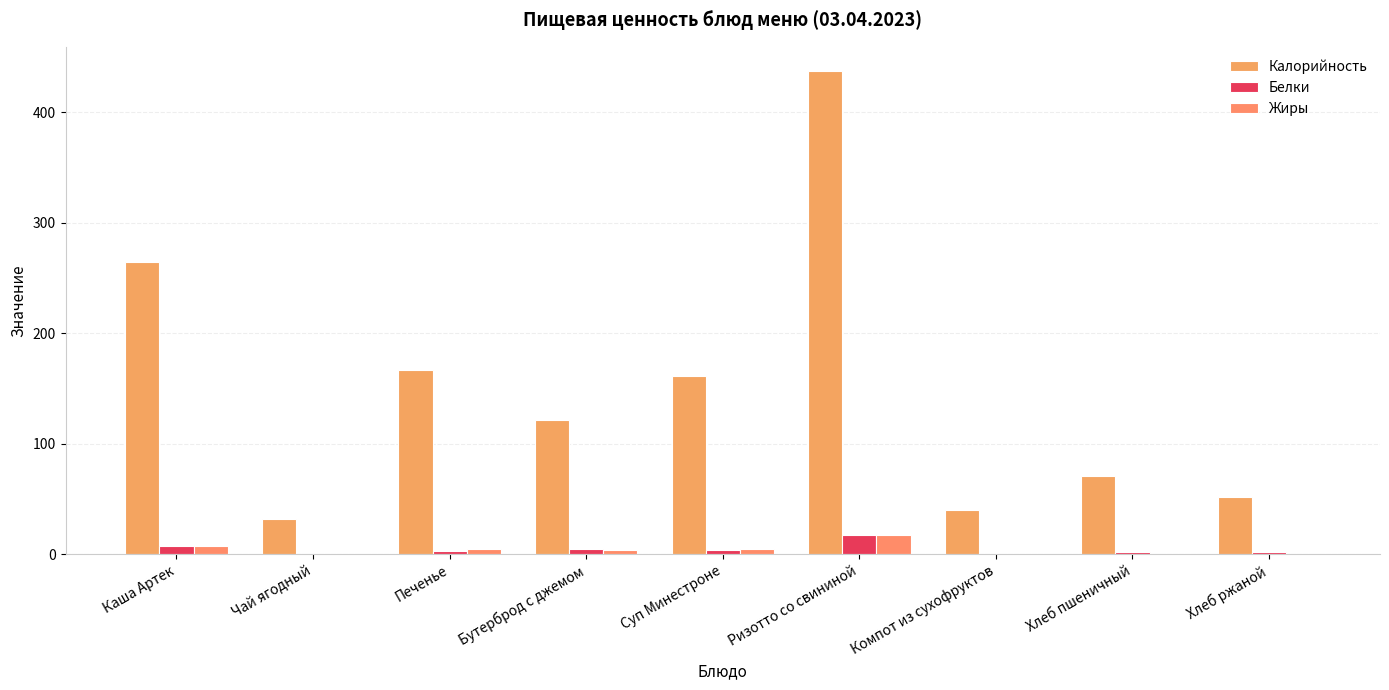

What is the difference between the Жиры values at Компот из сухофруктов and Хлеб пшеничный?

0.3